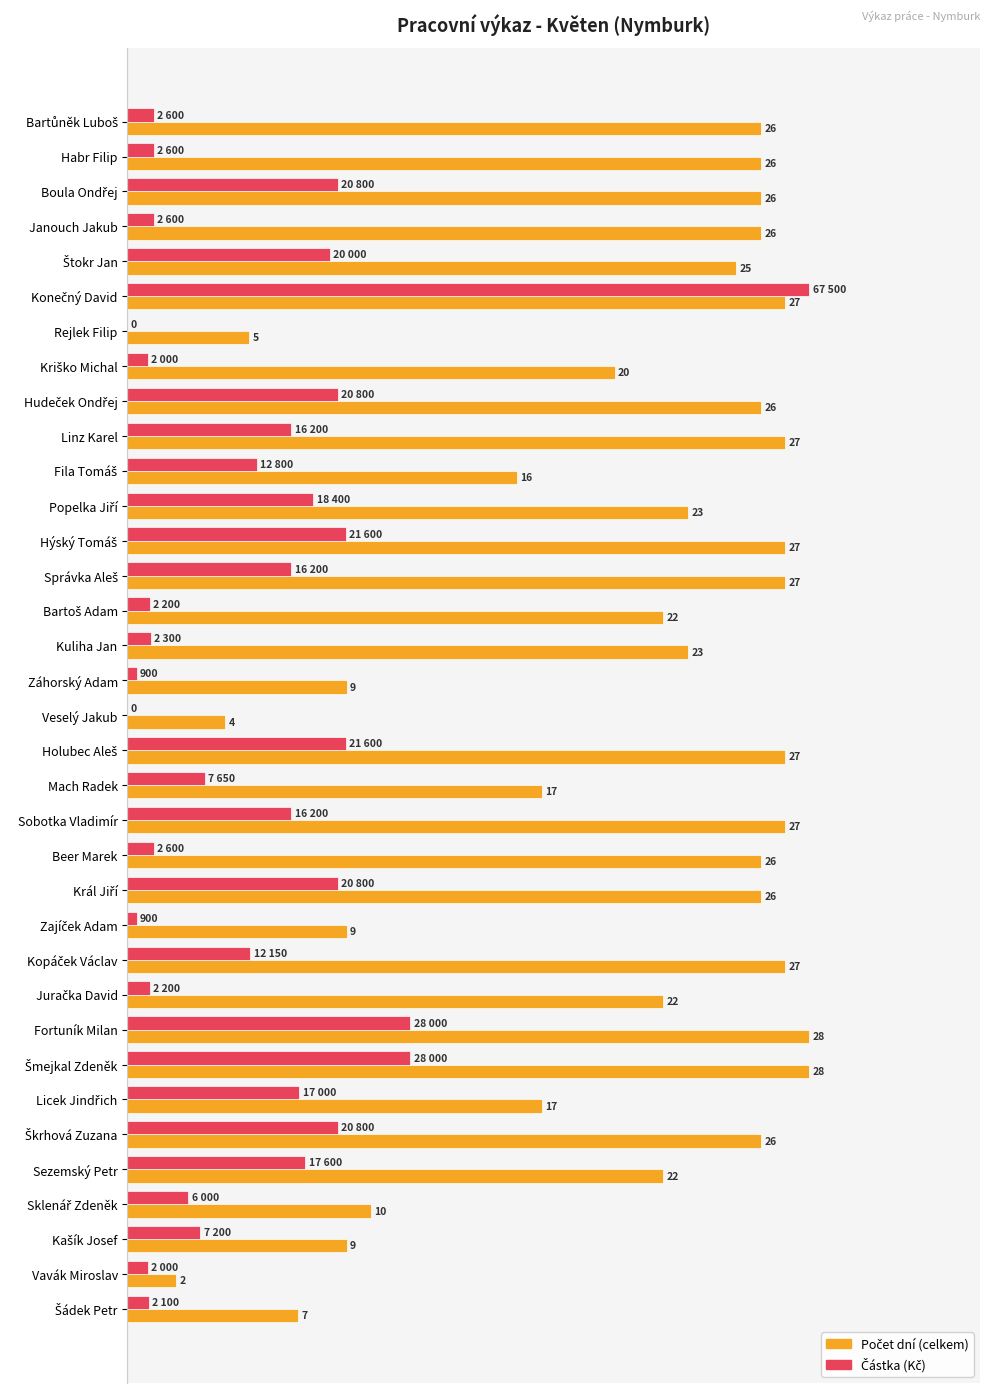

At how many categories does at least one series exceed 0?

35